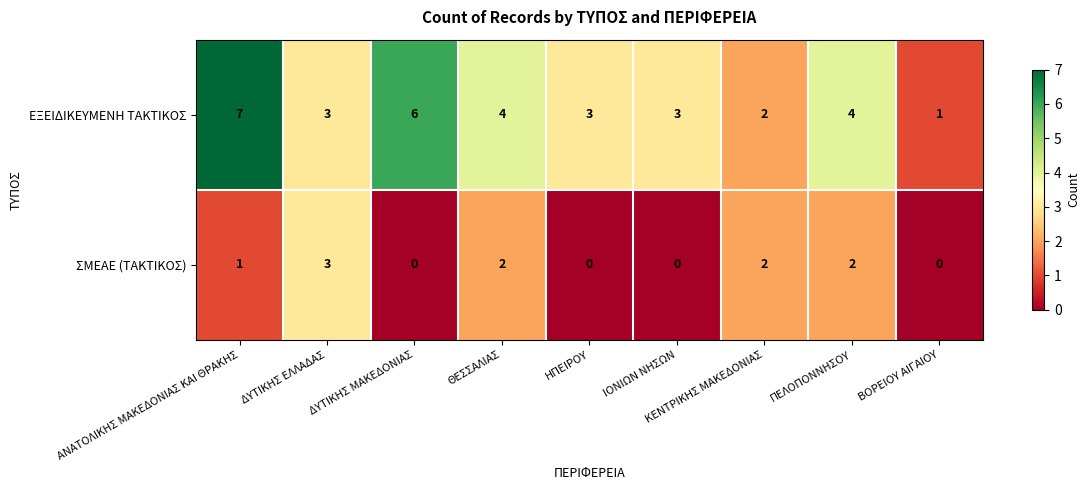

How many ΣΜΕΑΕ (ΤΑΚΤΙΚΟΣ) values are between 0 and 2?

8